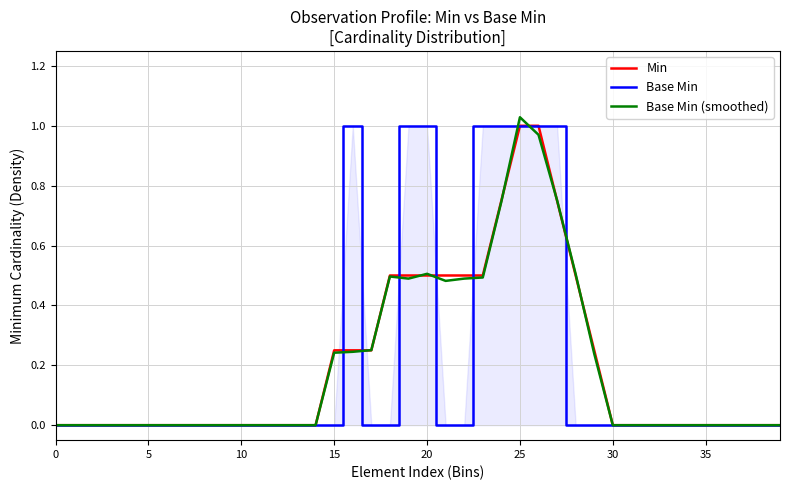

The value of Min at 12 is 0.0. True or false?

True